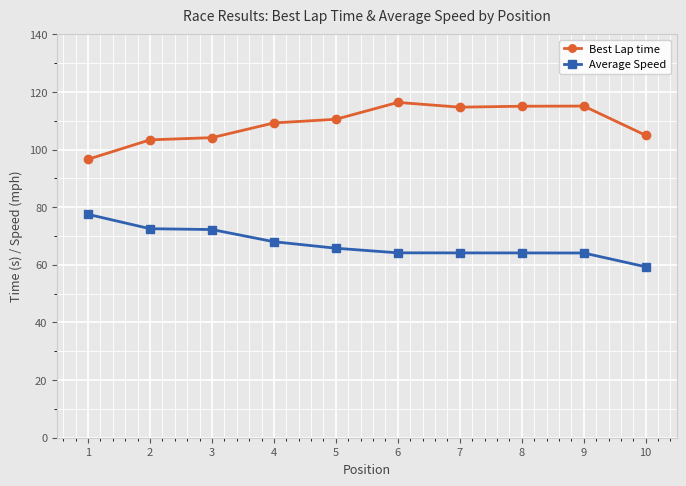

What is the value of the Best Lap time point at the 2nd from the left?

103.3